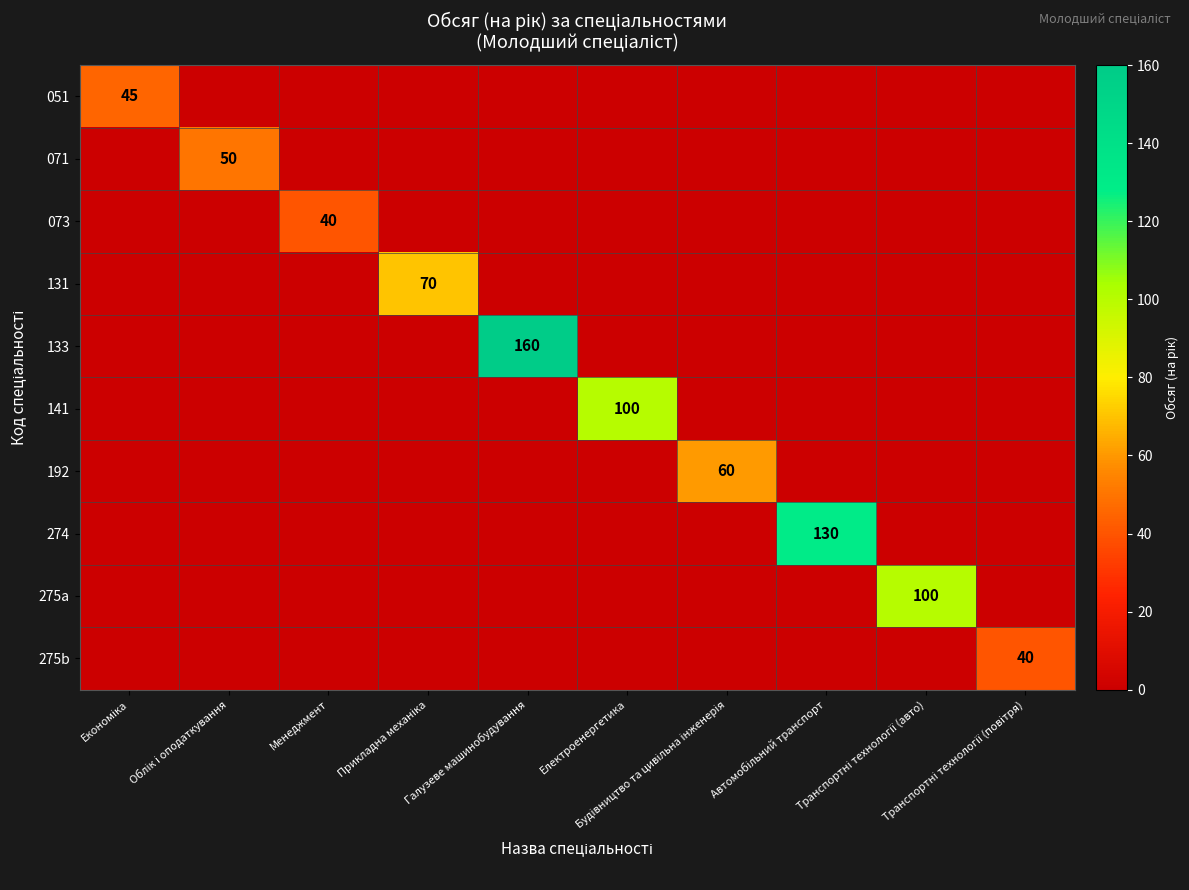

At which label does 131 reach its peak?

Прикладна механіка